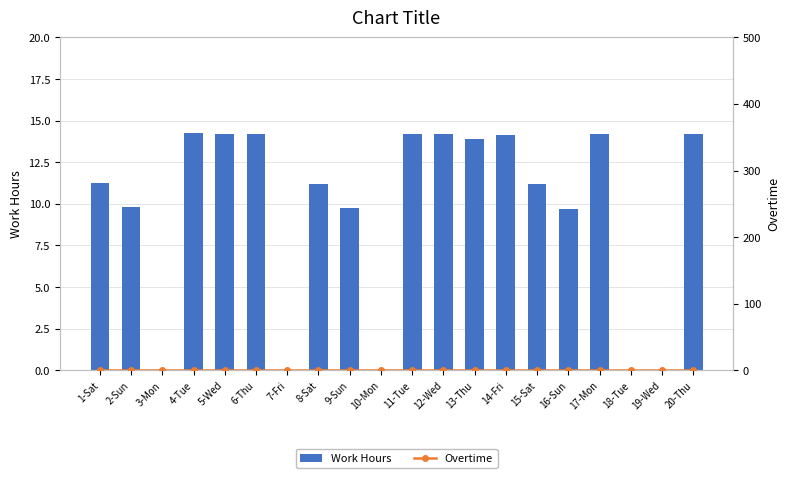

How many series are shown in this chart?

2